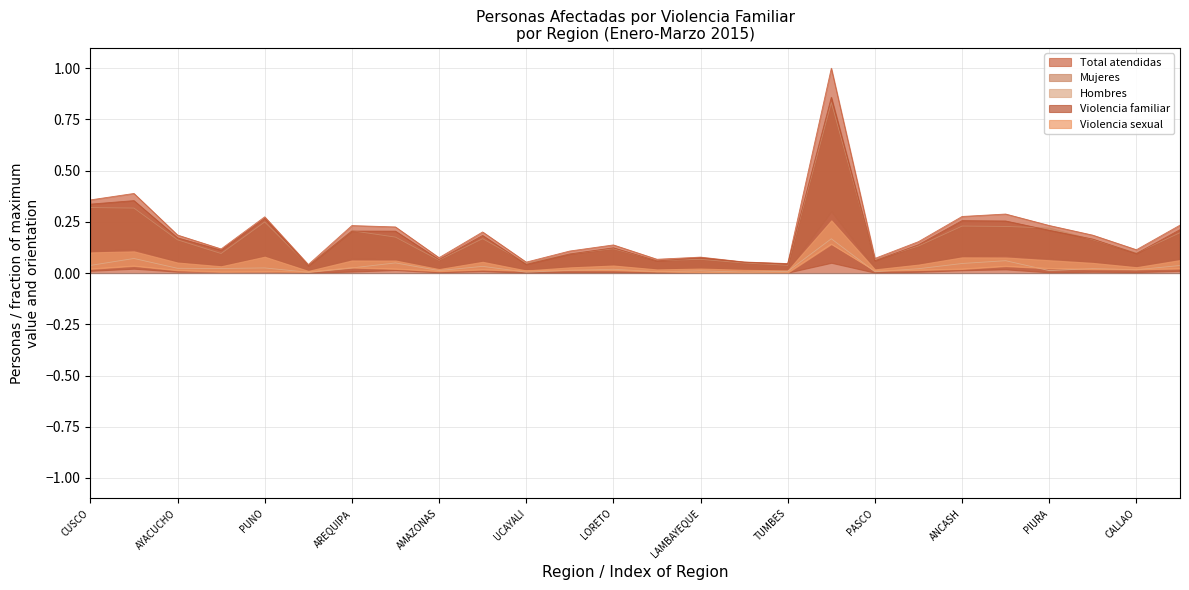

How many lines are shown in the chart?

5